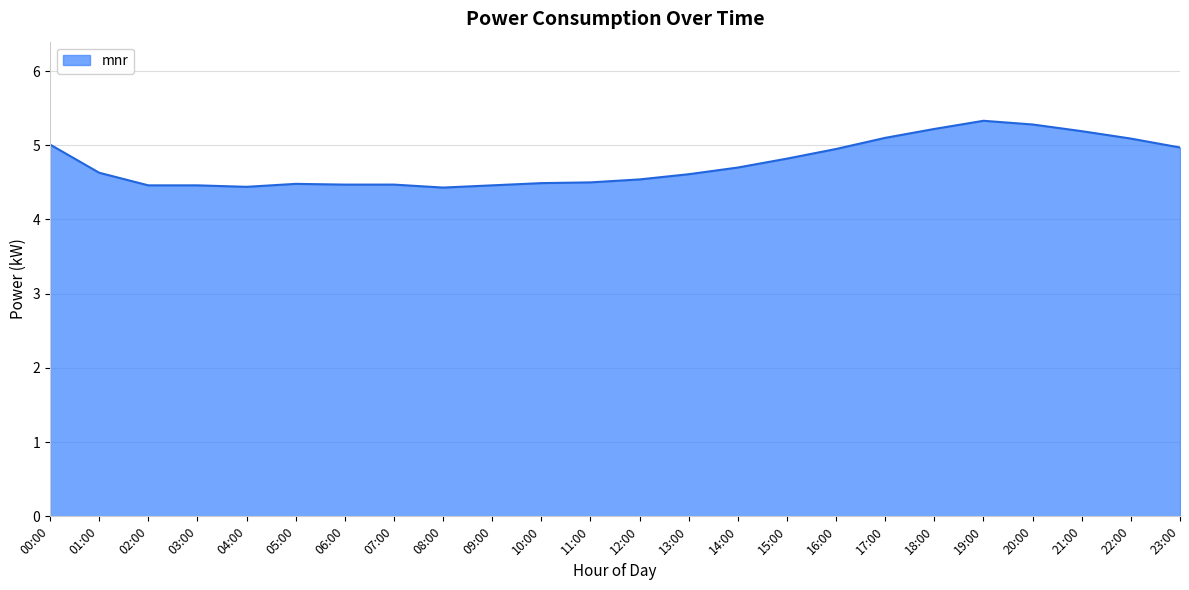

Is it true that the value at 23:00 is 3.1?

False